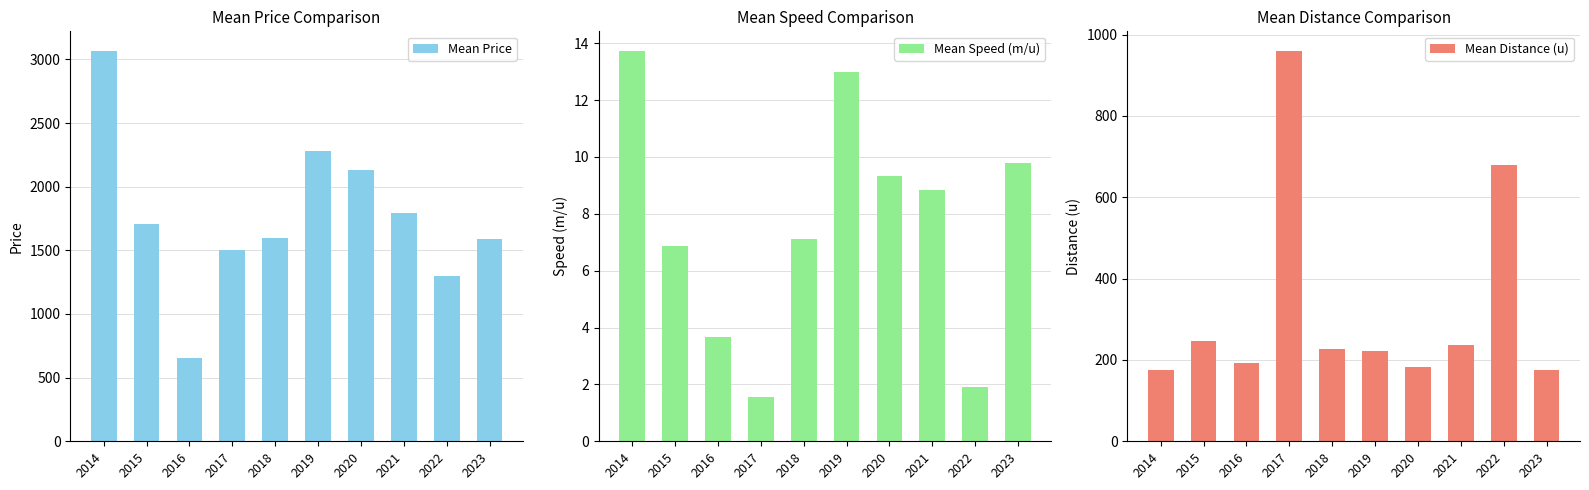

Between 2017 and 2014, which is larger?

2014